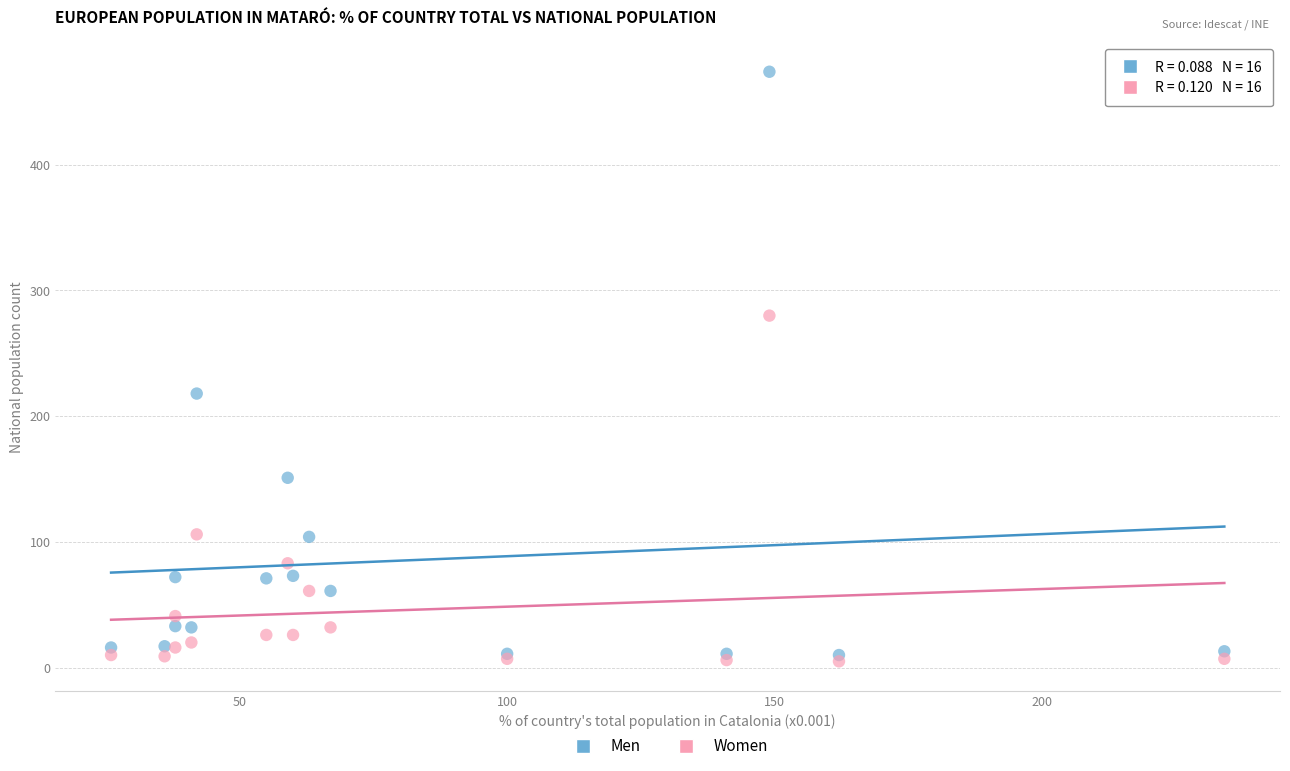

Across all series, what Y value is closest to 239?

218